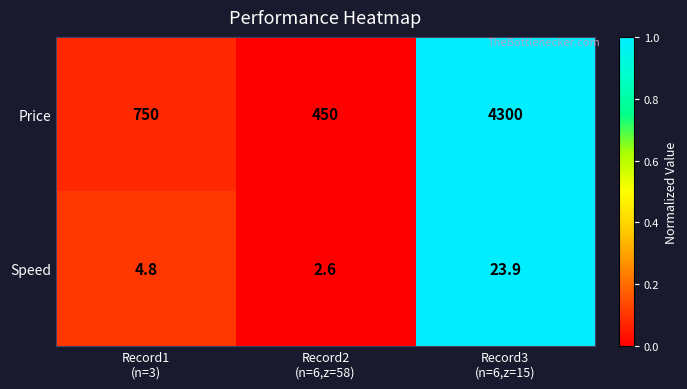

What is the maximum value shown in the chart?

4300.0